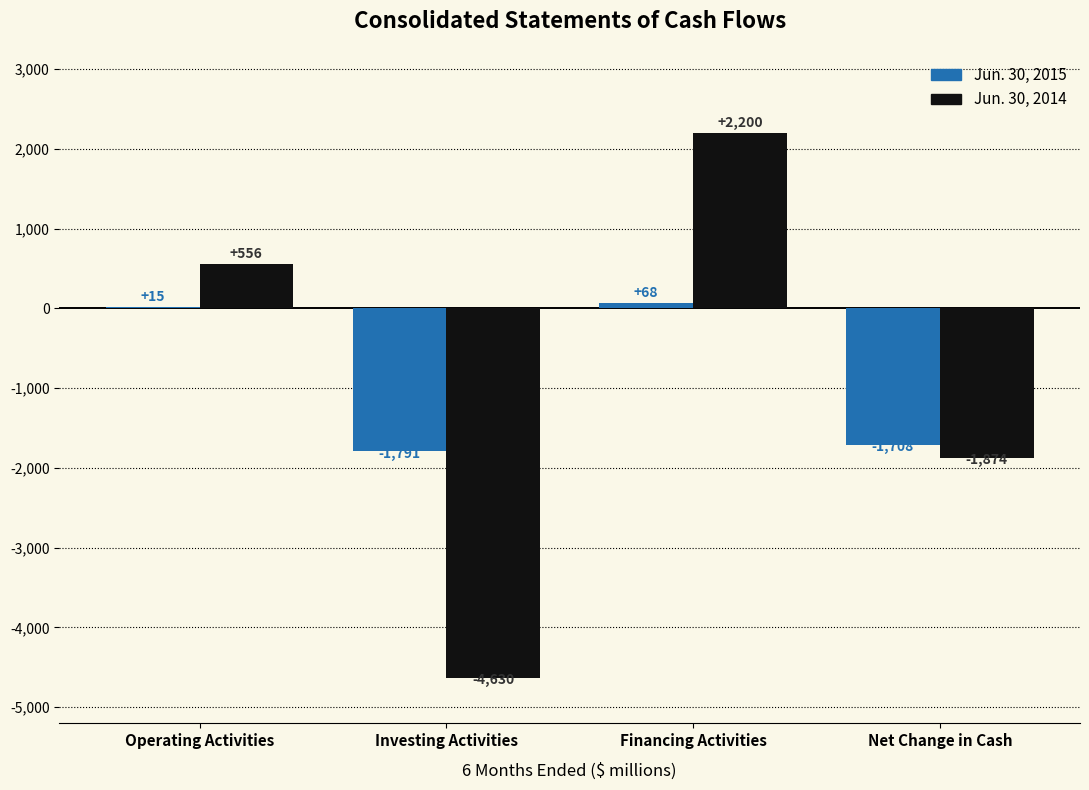

Reading right to left, transcribe all the data shown in this chart.

Jun. 30, 2015: Net Change in Cash=-1708	Financing Activities=68	Investing Activities=-1791	Operating Activities=15
Jun. 30, 2014: Net Change in Cash=-1874	Financing Activities=2200	Investing Activities=-4630	Operating Activities=556